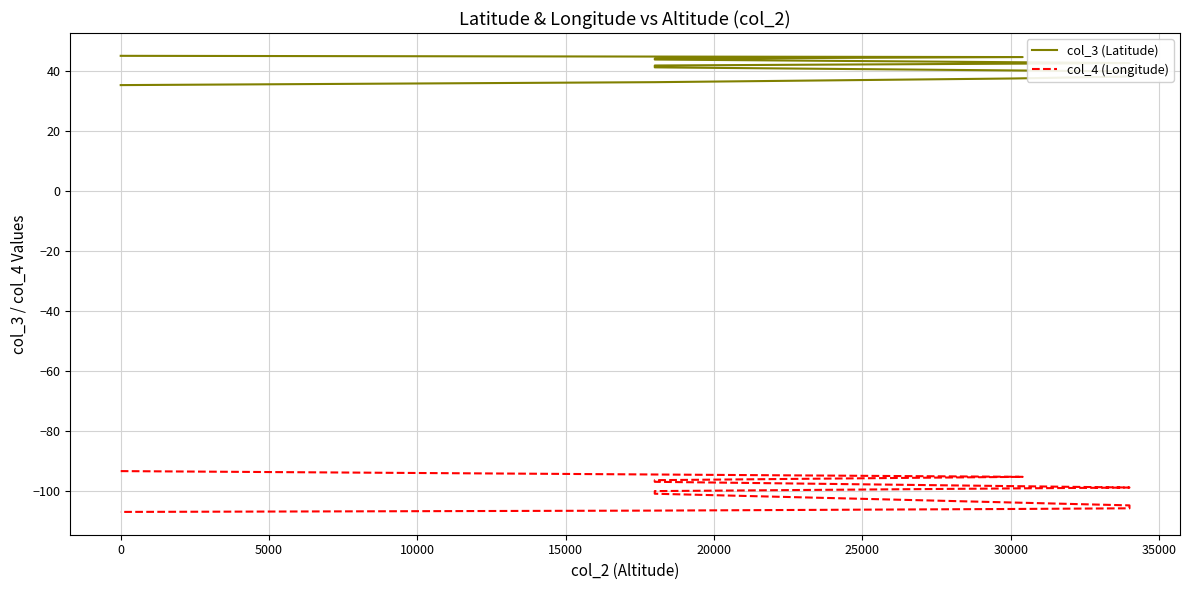

What is the label of the 9th point from the right?

20000